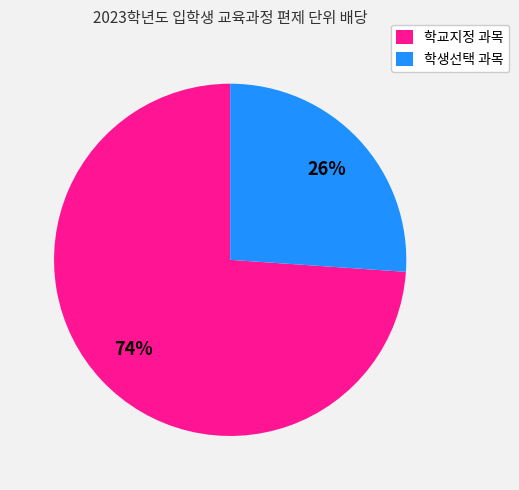

Is there a majority slice in this chart?

Yes